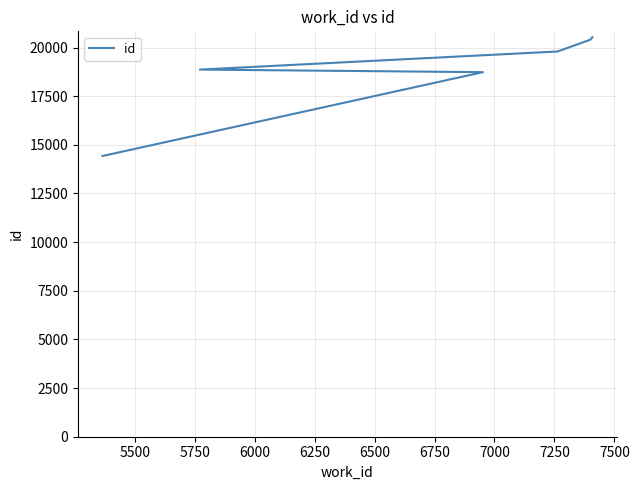

How many lines are shown in the chart?

1